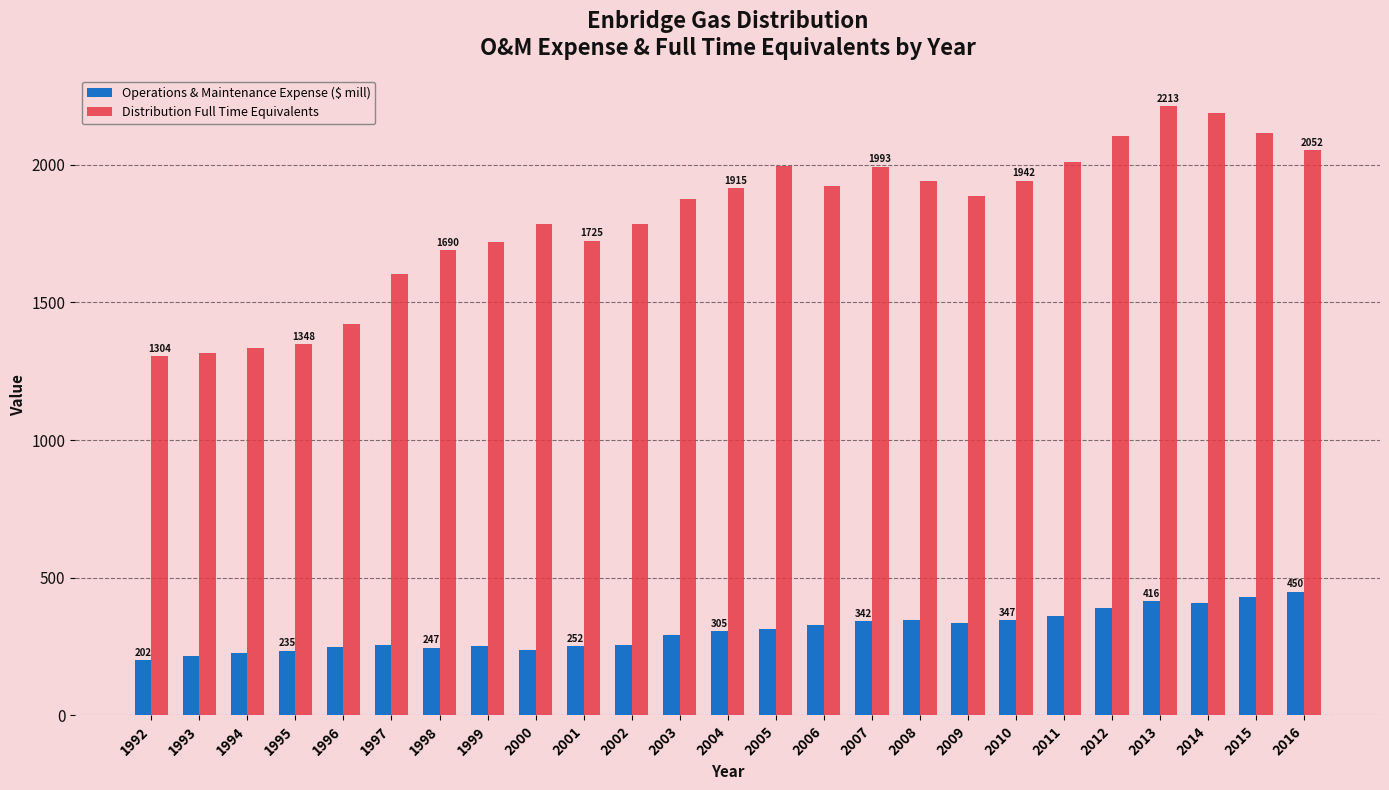

Which category has the highest value across all series?

2013